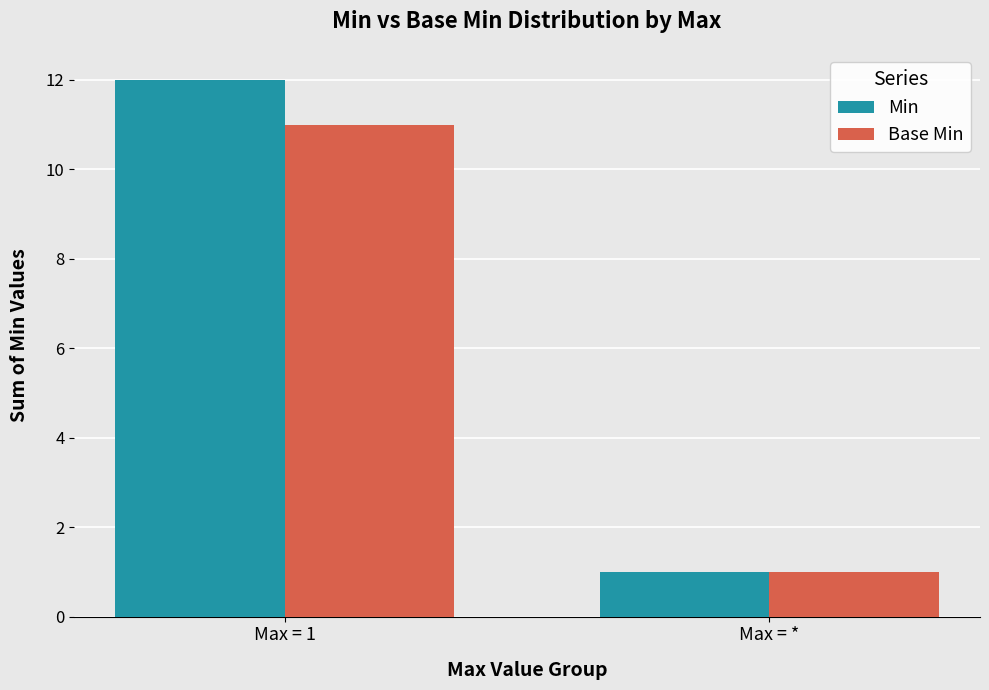

What are all the series names shown in the legend?

Min, Base Min